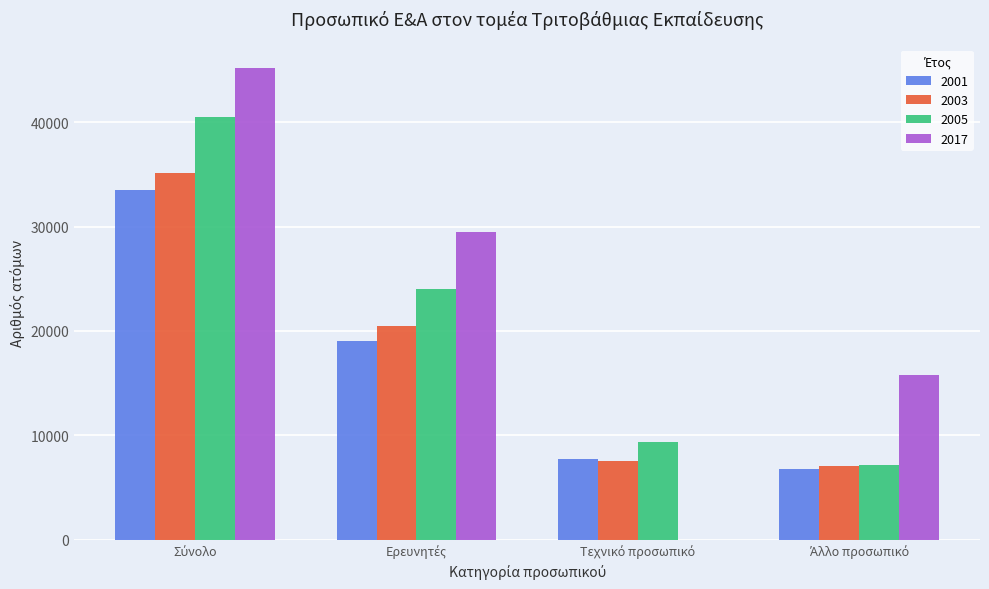

Reading right to left, extract all data points from this chart.

2001: 6743	7766	18998	33507
2003: 7007	7574	20507	35088
2005: 7111	9391	23984	40486
2017: 15761	0	29445	45206